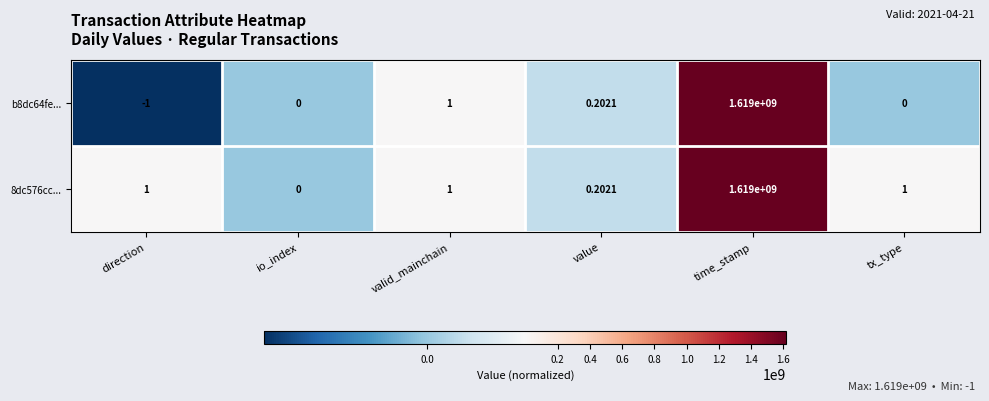

Which category has the lowest value across all series?

direction